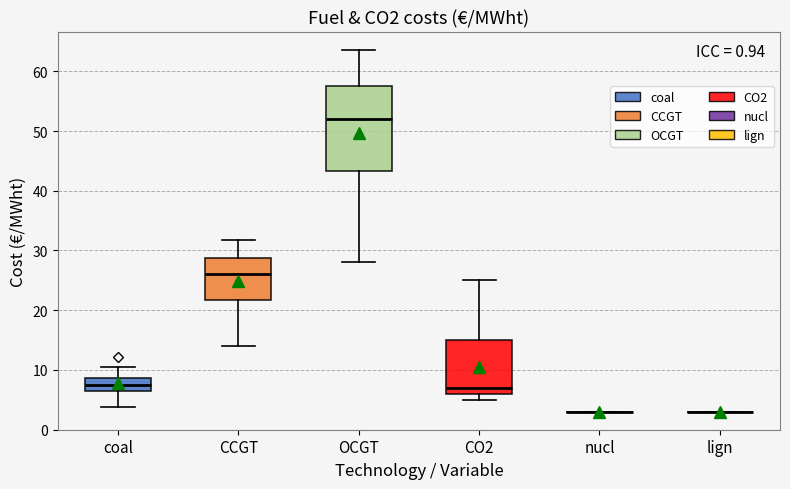

Which box is the tallest, from its lower edge to its upper edge?

OCGT